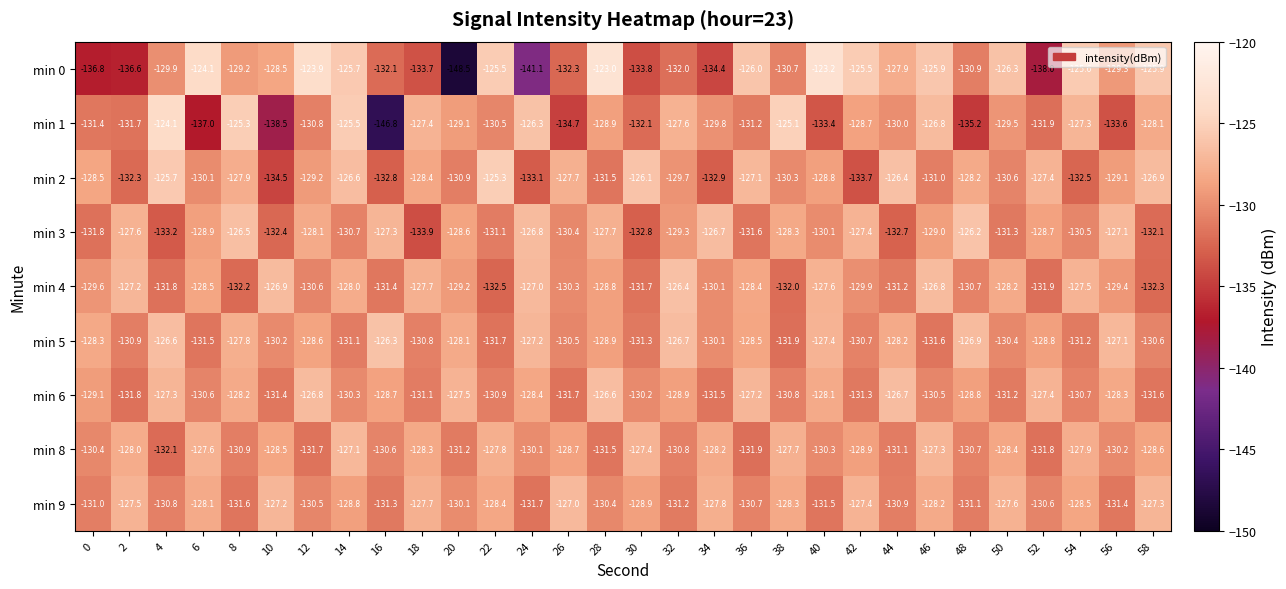

Which series has the widest spread of values?

min 0